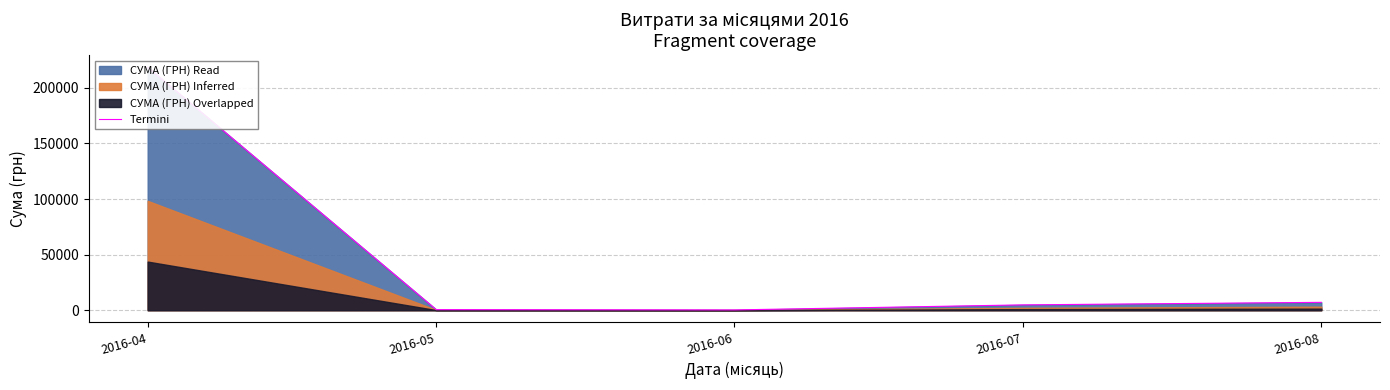

How many interior local valleys (lower than both neighbors) does the data have?

1